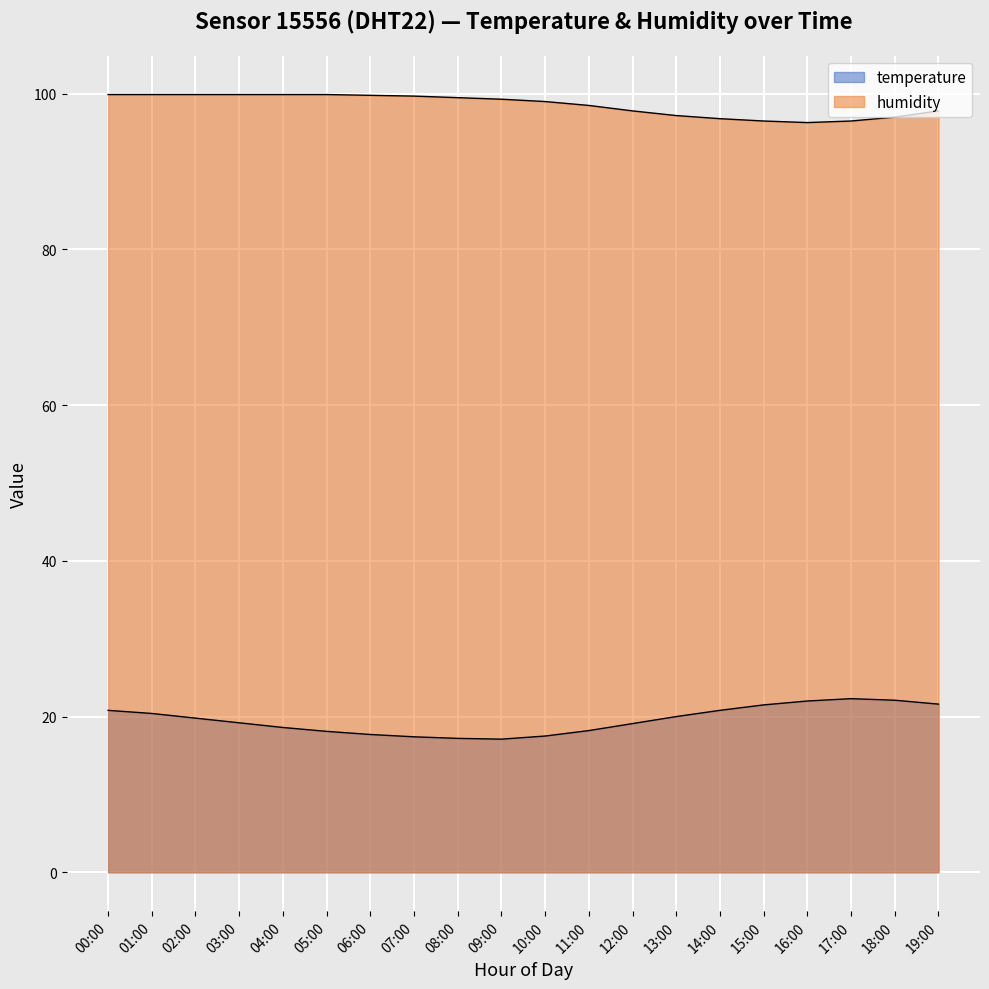

Which has a higher value, 00:00 or 08:00?

00:00